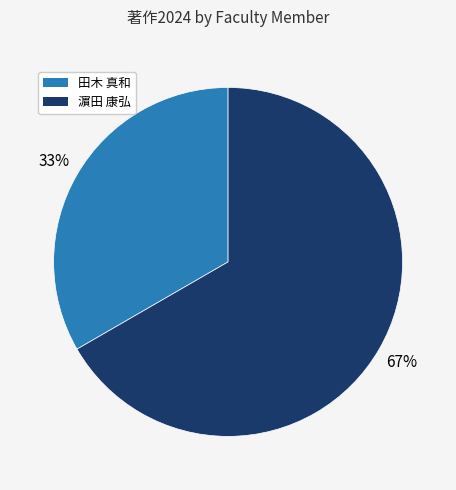

Is there a majority slice in this chart?

Yes